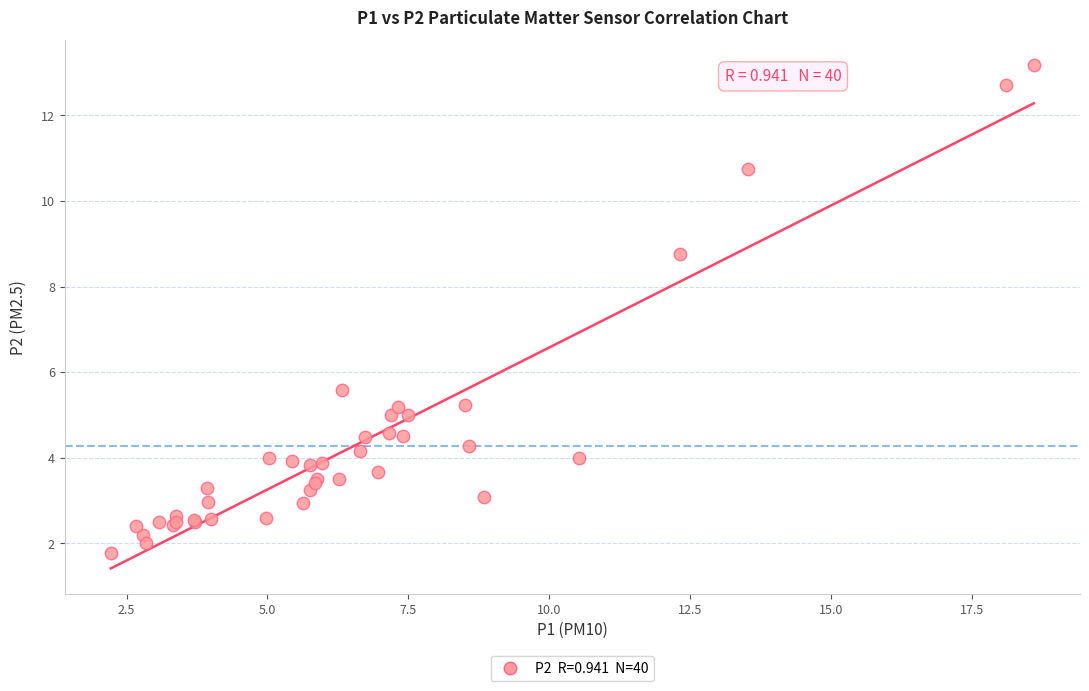

What Y value in the scatter plot is closest to 7?

5.6